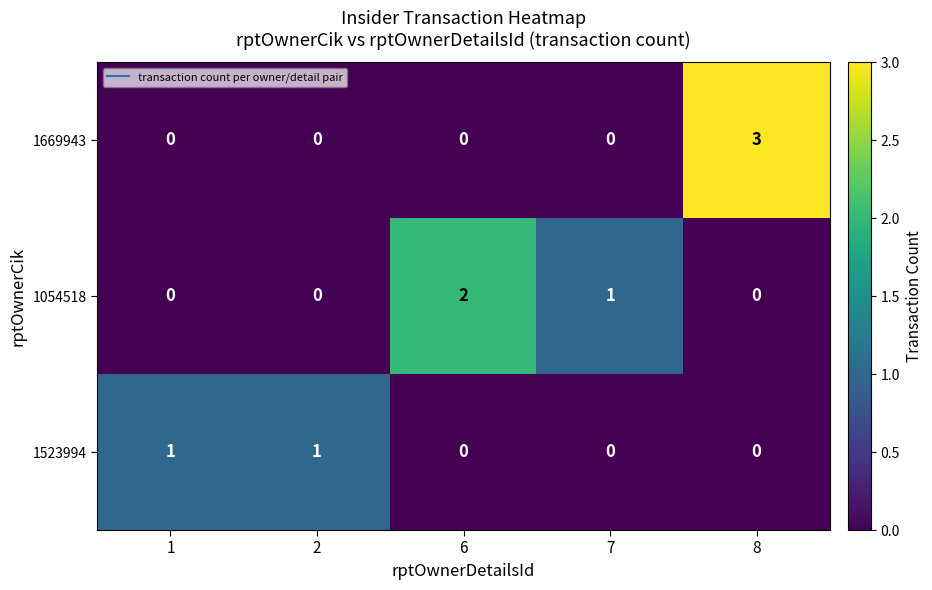

How many series are shown in this chart?

3